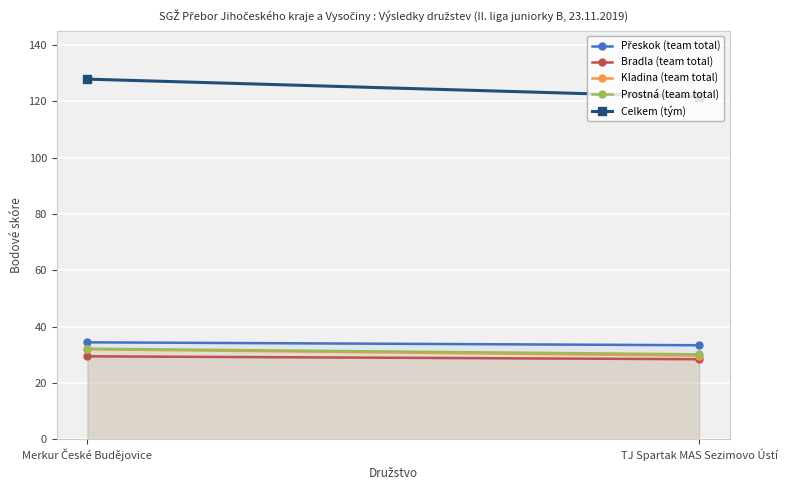

How many values in the Prostná (team total) series are below 32?

1